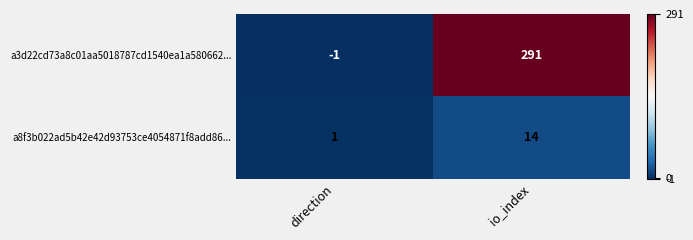

List the series in order of their overall mean, lowest first.

a8f3b022ad5b42e42d93753ce4054871f8add86..., a3d22cd73a8c01aa5018787cd1540ea1a580662...